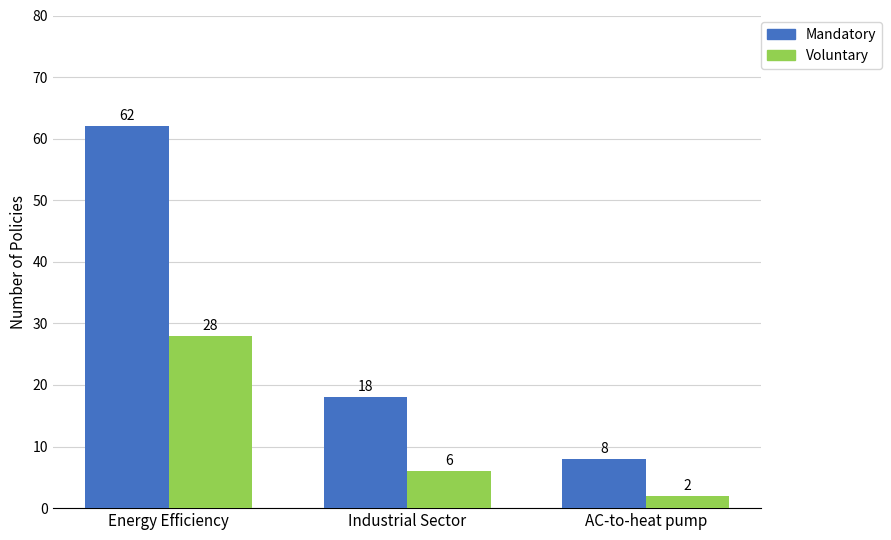

At which label does Mandatory reach its minimum?

AC-to-heat pump